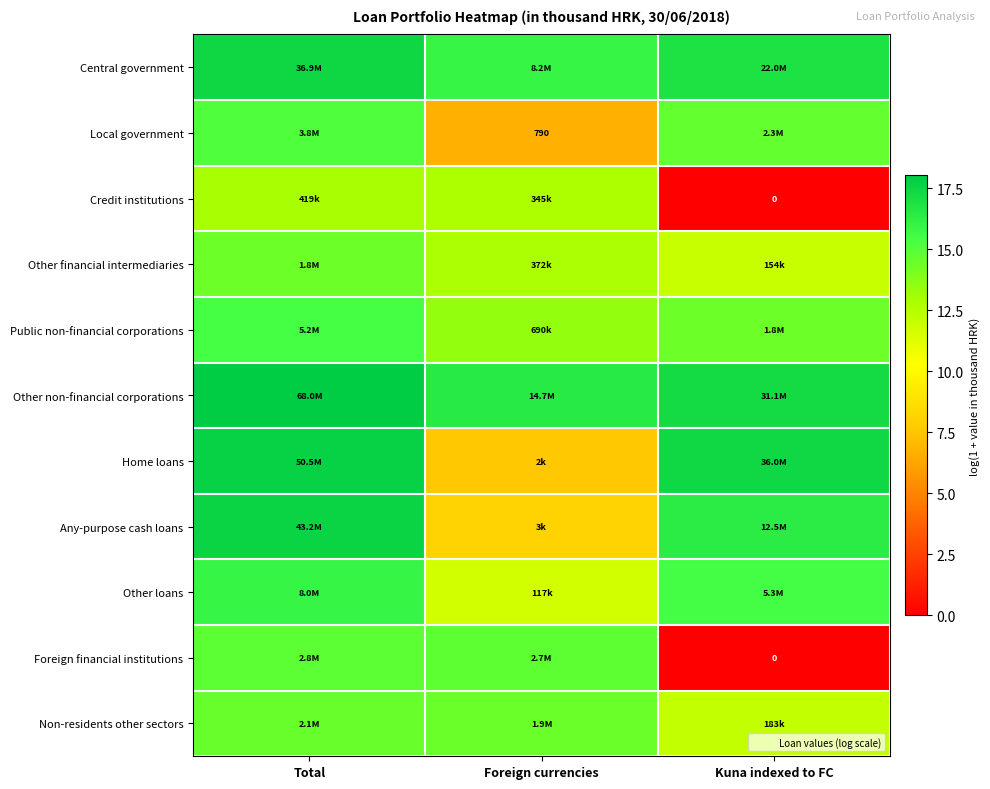

Is the value of Foreign financial institutions at Foreign currencies greater than the value of Central government at Kuna indexed to FC?

No